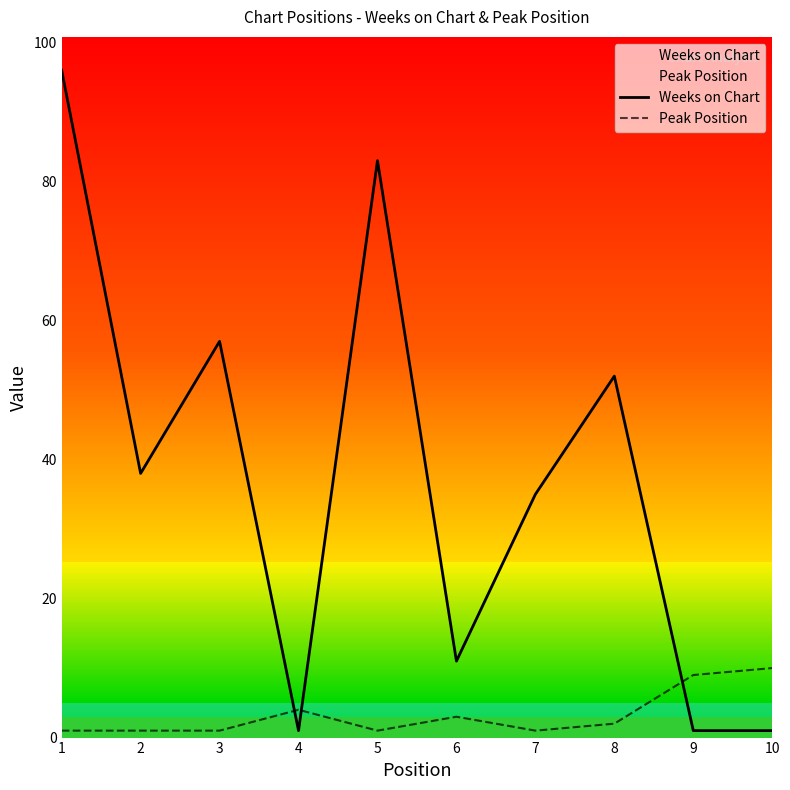

At which category does Peak Position reach its first local valley?

5